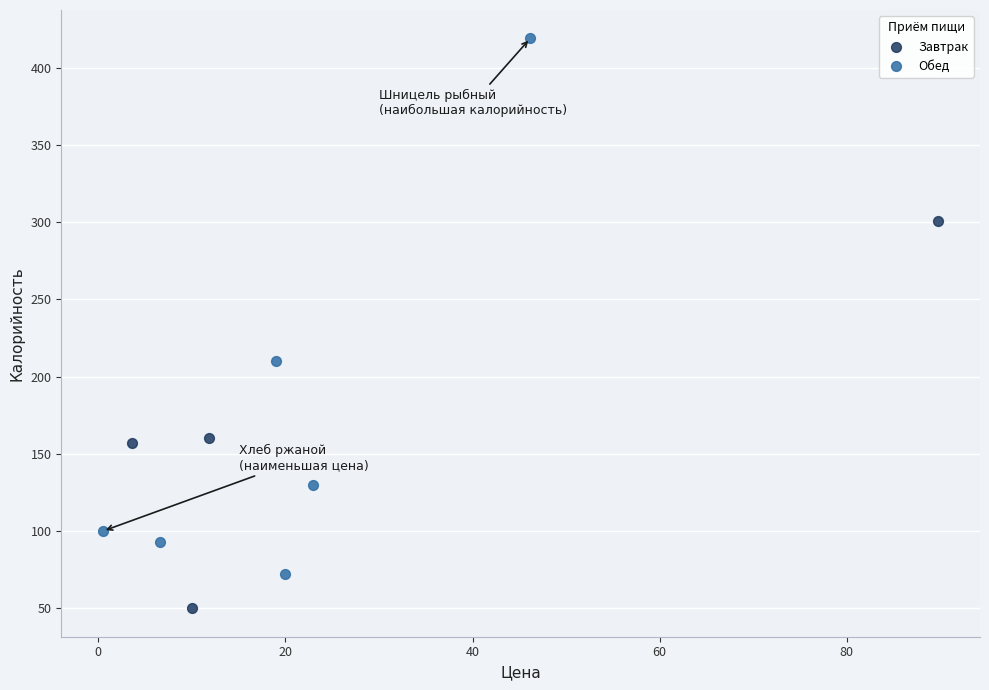

Which series contains the highest Y value?

Обед